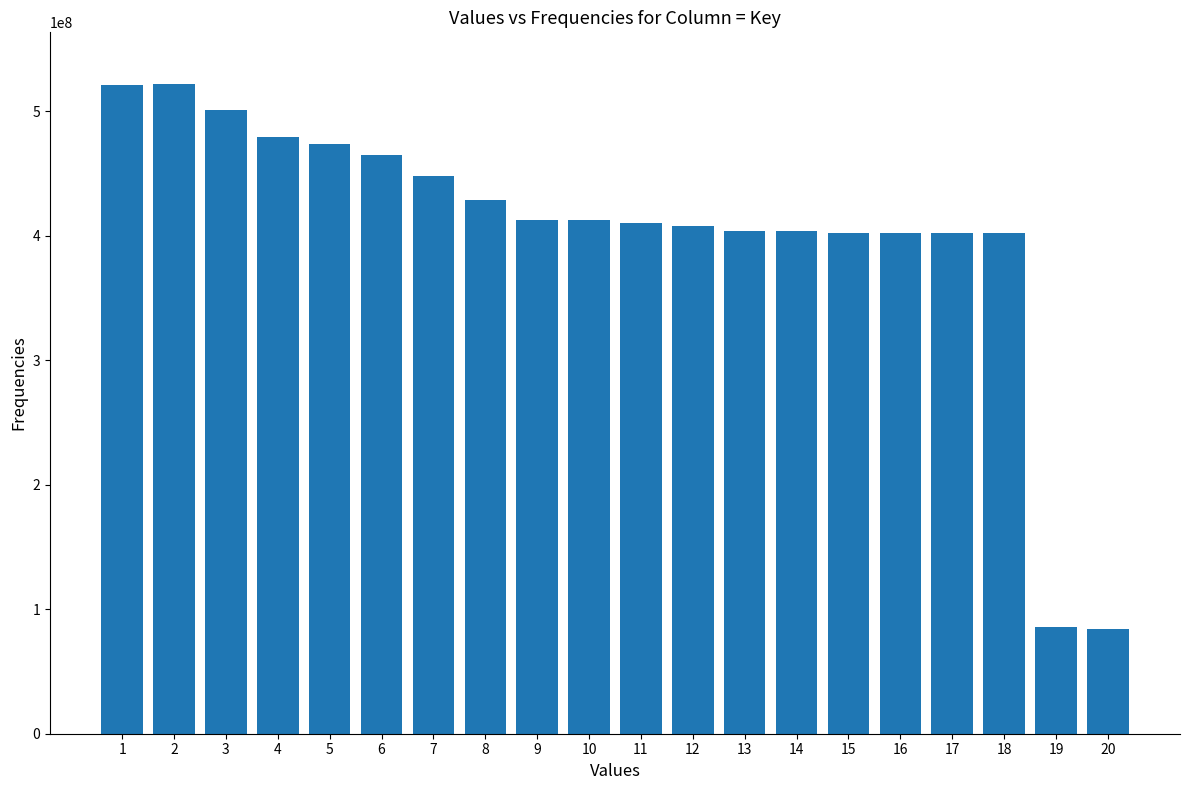

Is it true that the value at 17 is 401976351?

True